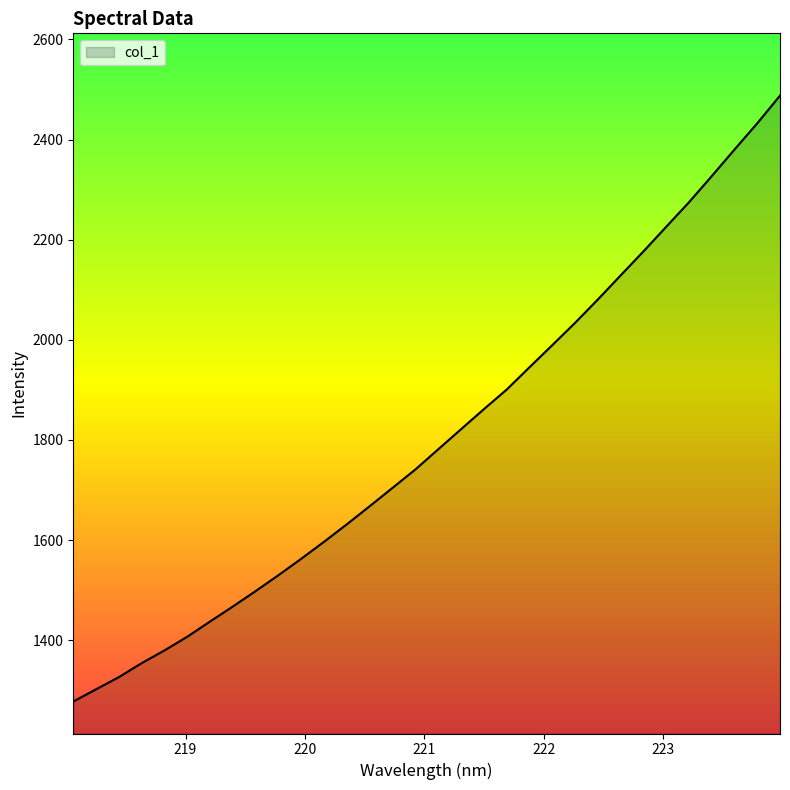

What is the greatest value displayed?

2487.7